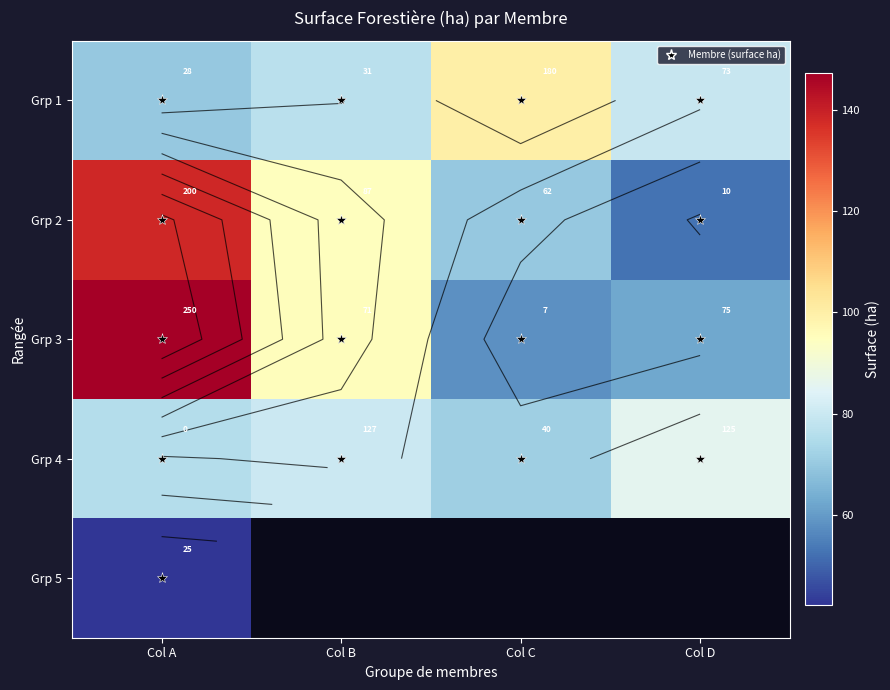

Read the Grp 1 value at Col A.

70.1